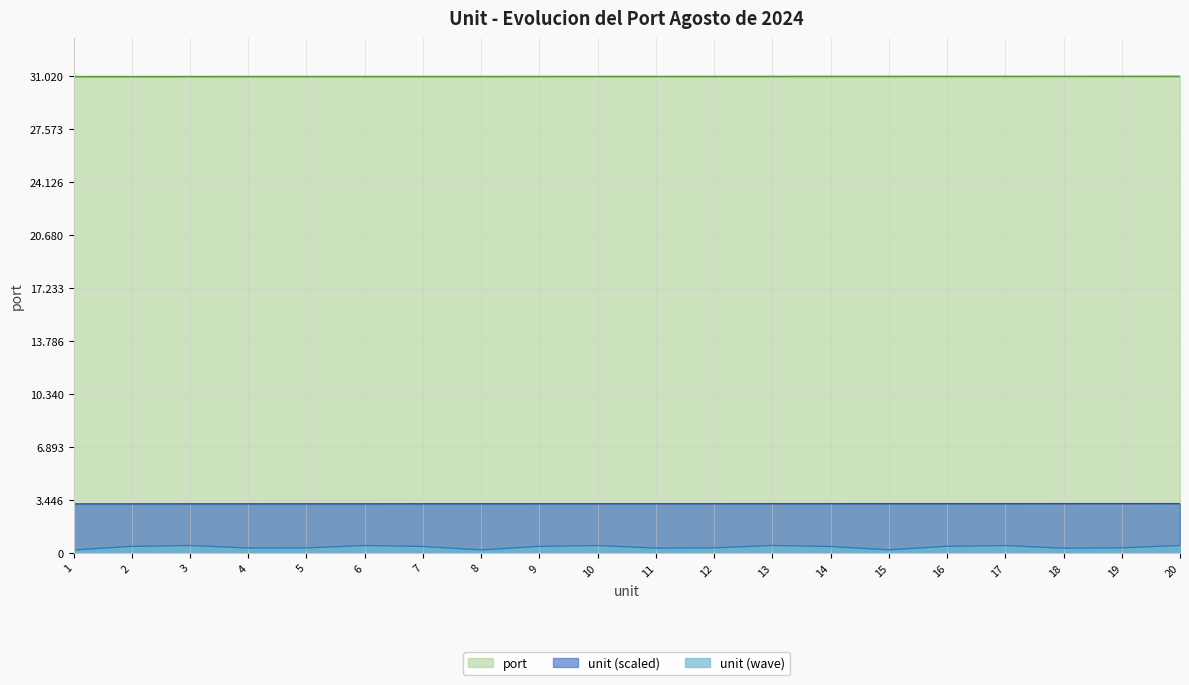

What is the difference between the maximum and minimum values?

19